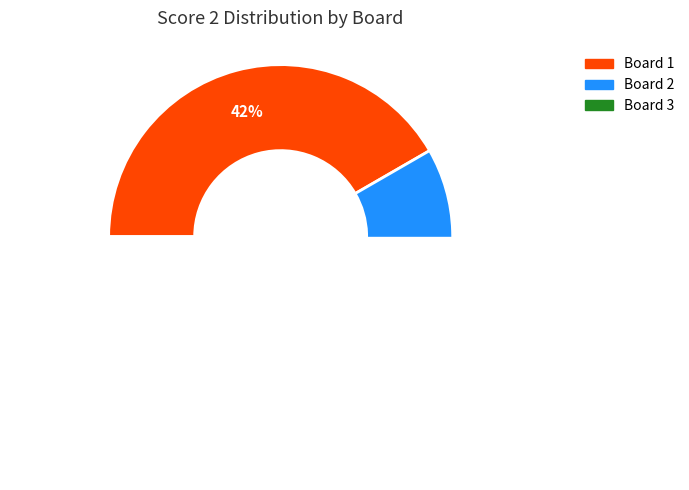

What is the change in value from Board 2 to Board 3?

-2